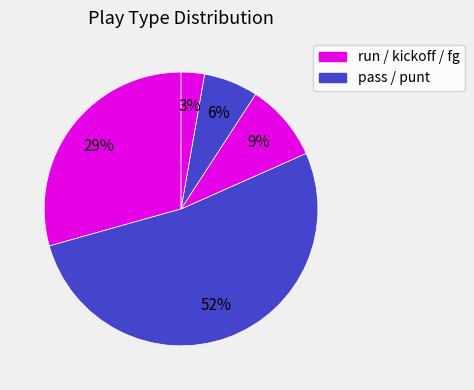

How many slices are in this pie chart?

5